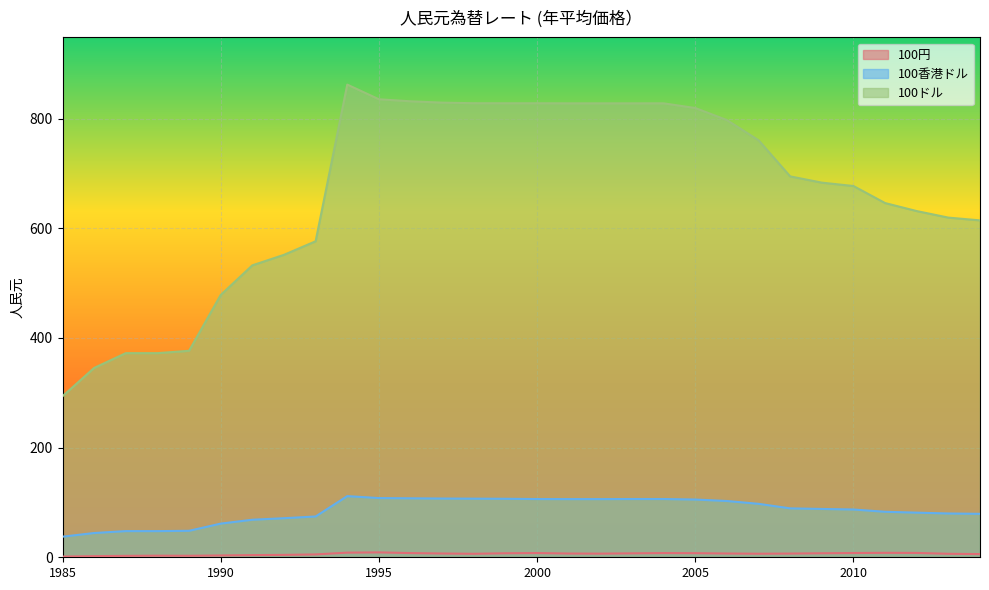

Is the value of 100ドル at 2005 greater than the value of 100円 at 1993?

Yes